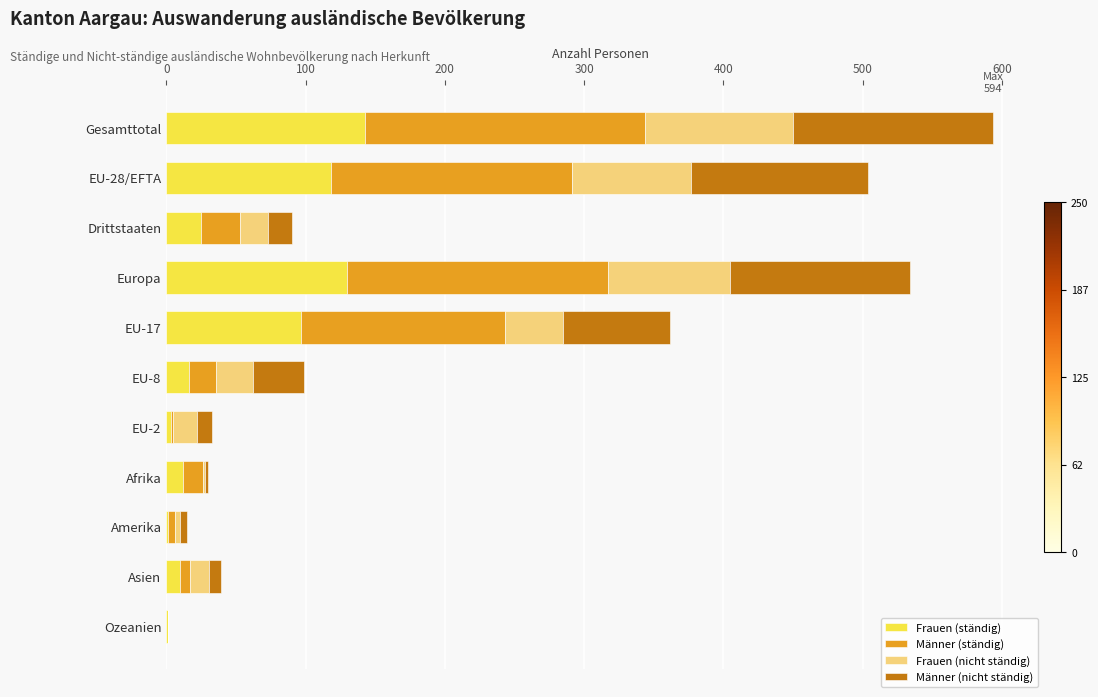

What is the maximum value for Frauen (ständig)?

143